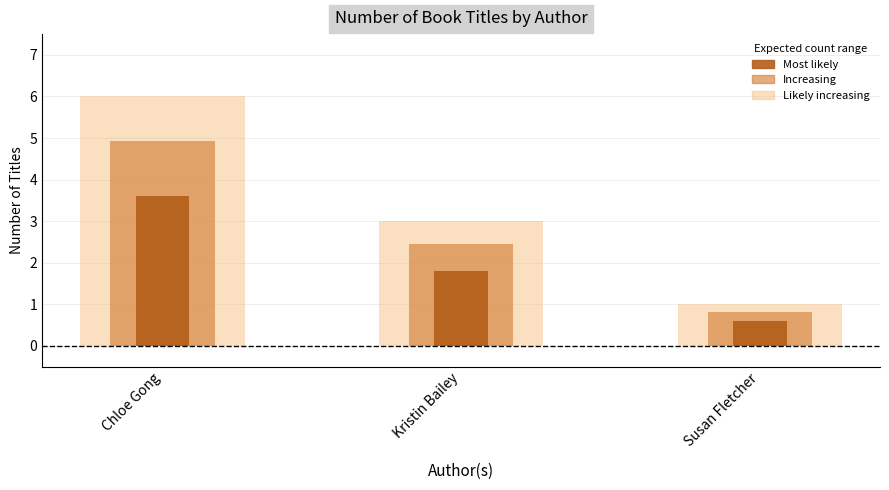

Which series has the largest total across all categories?

Likely increasing